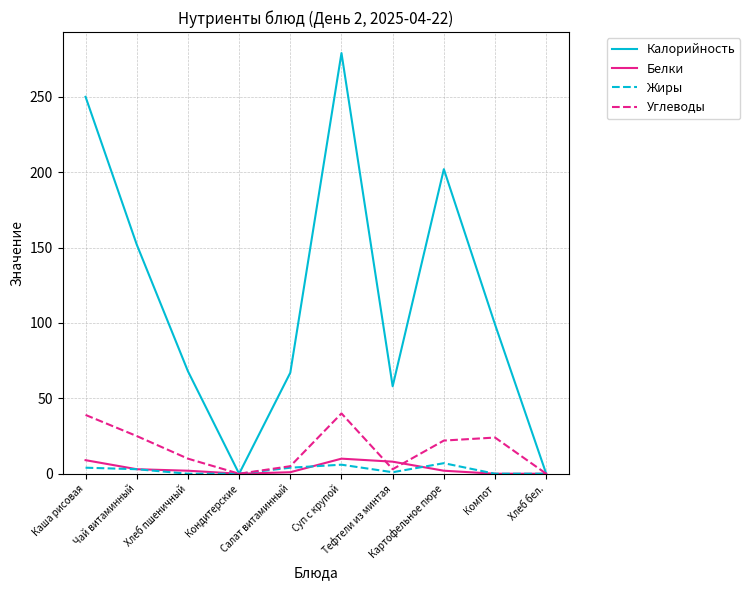

What is the greatest value displayed?

279